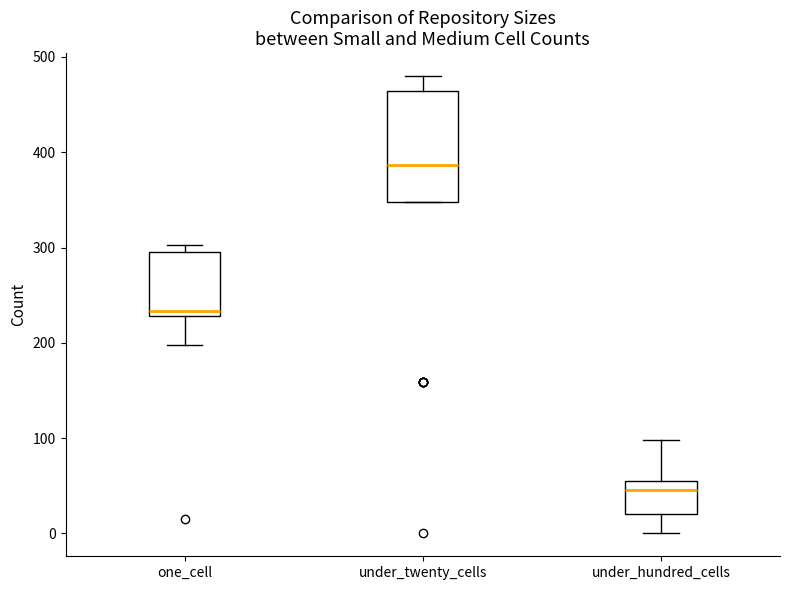

Reading left to right, read every box against the y-axis: the position of its median line, the range the box covers, and the ends of its whiskers. The values are not printed on the chart, so give them approximately, as read against the axis.

one_cell: median 230 (just above the box's lower edge), box 230 to 300, whiskers 200 to 300 (just above the box's upper edge)
under_twenty_cells: median 390, box 350 to 460, whiskers 350 to 480
under_hundred_cells: median 50, box 20 to 60, whiskers 0 to 100